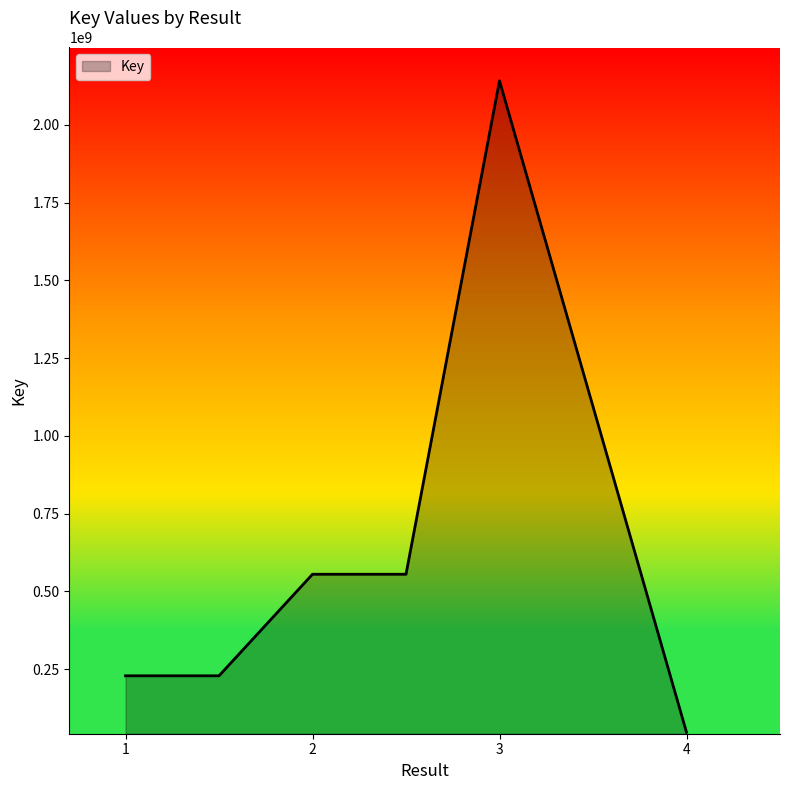

What is the smallest value displayed?

46825012